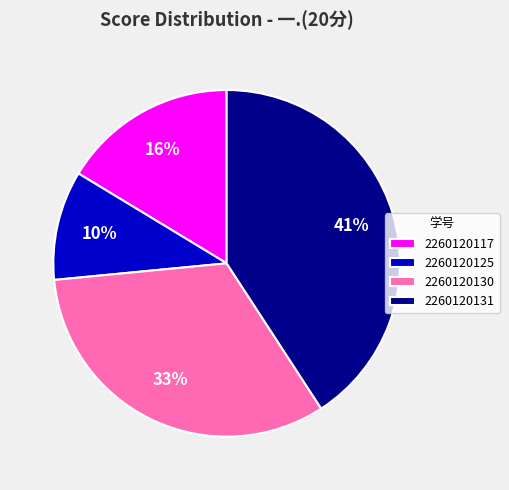

What is the smallest slice in the pie chart?

2260120125